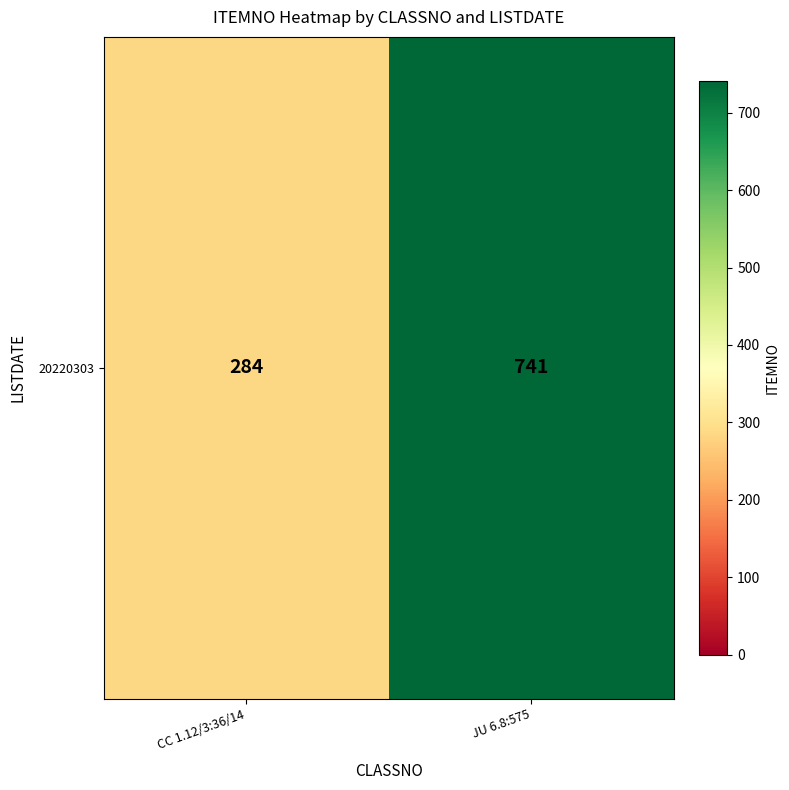

Rank the categories by value from highest to lowest.

JU 6.8:575, CC 1.12/3:36/14